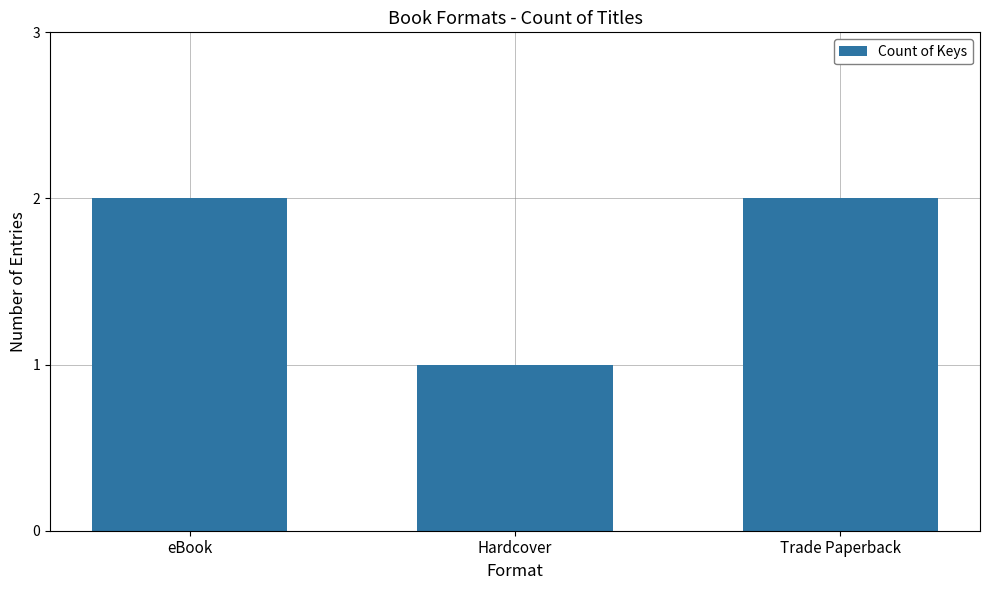

What is the label of the 2nd bar from the right?

Hardcover